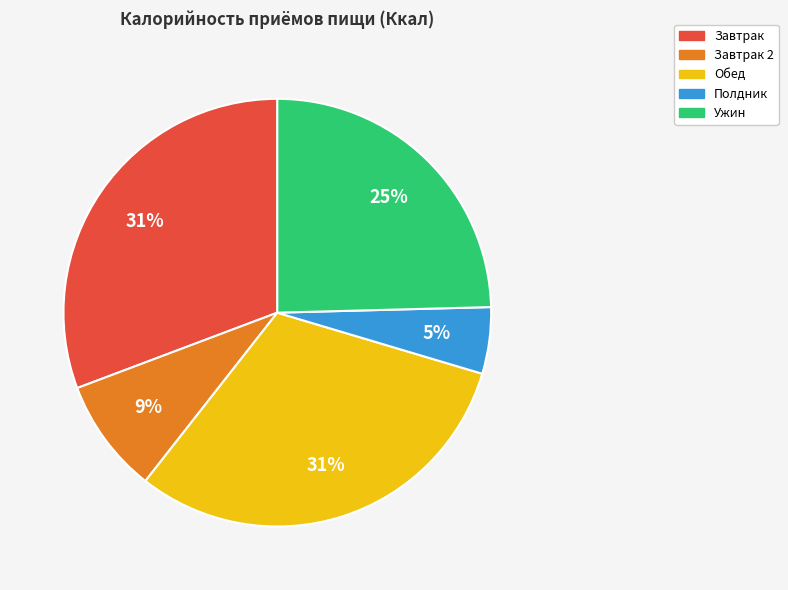

True or false: Ужин accounts for 25% of the total.

True